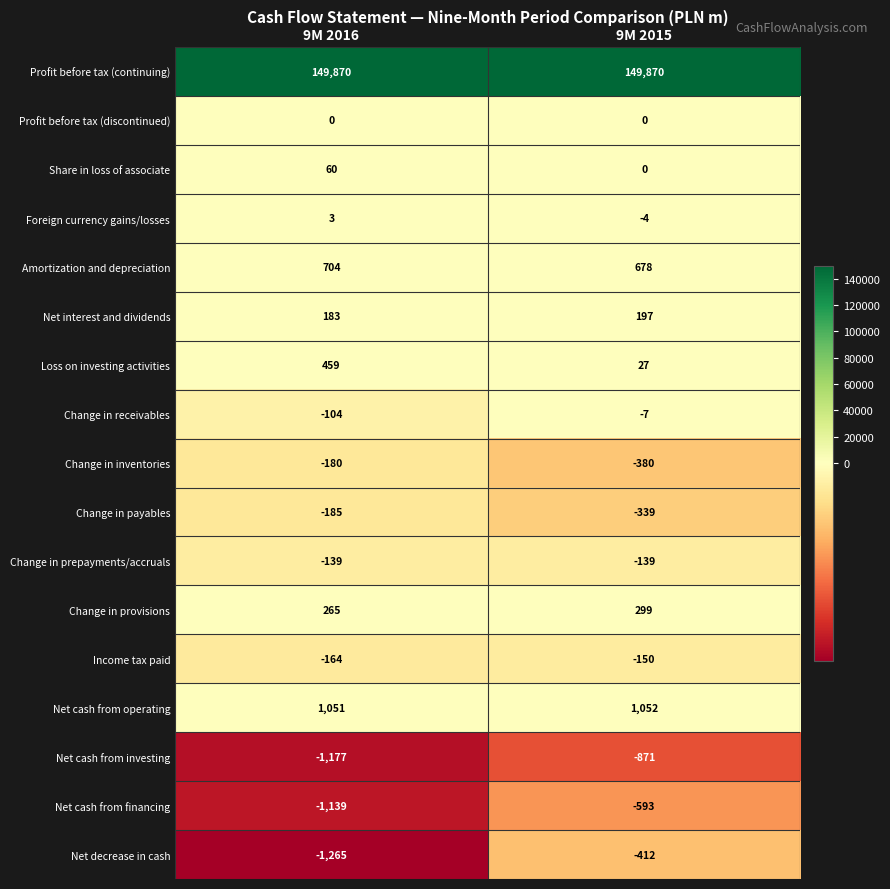

What value does the Net cash from operating series have at 9M 2016?

1051